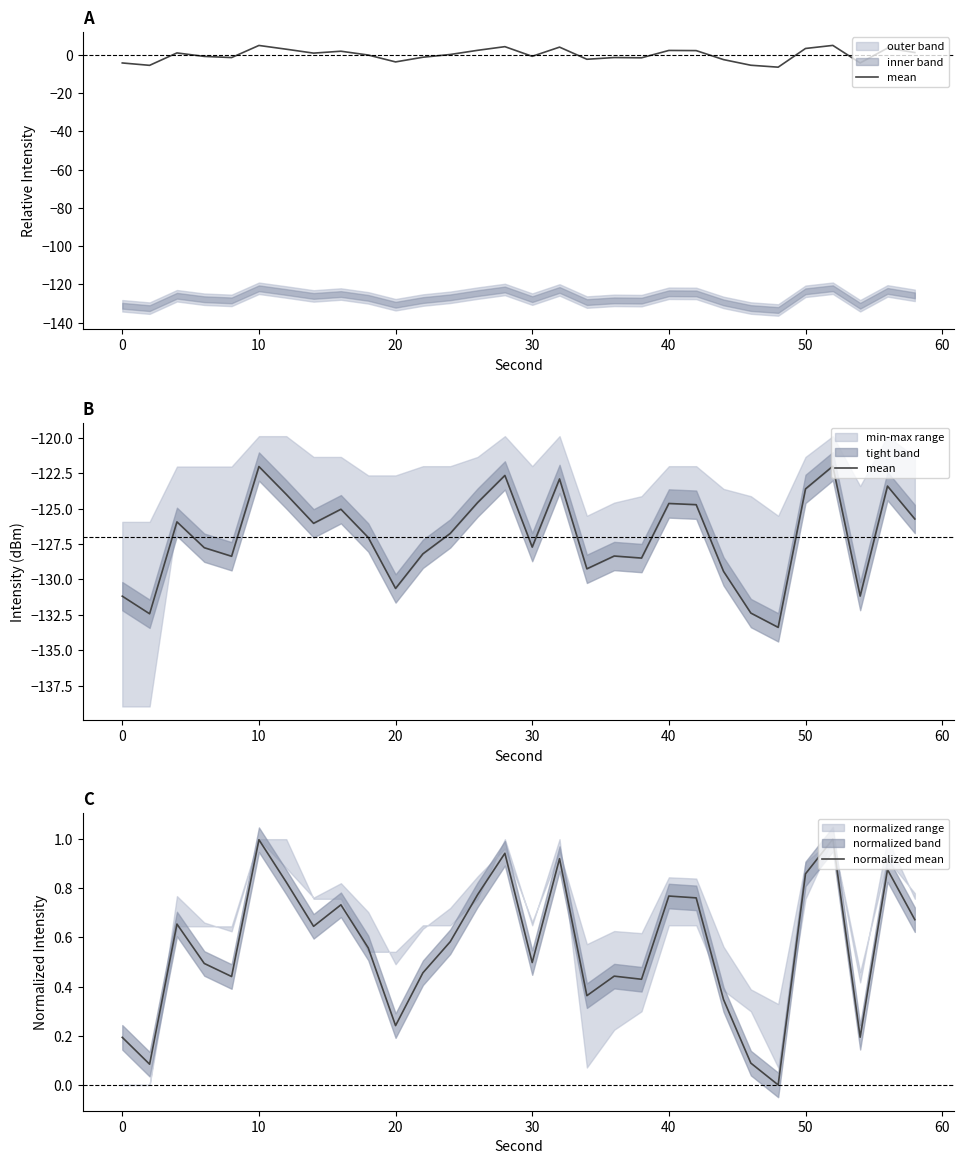

At how many categories does at least one series exceed -80?

30